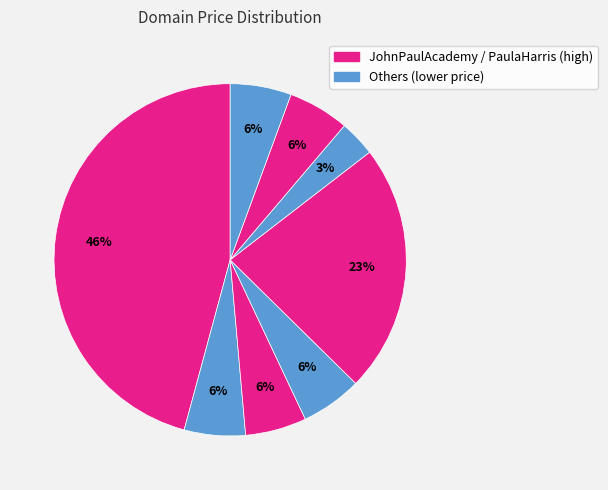

How many segments does this pie chart have?

8